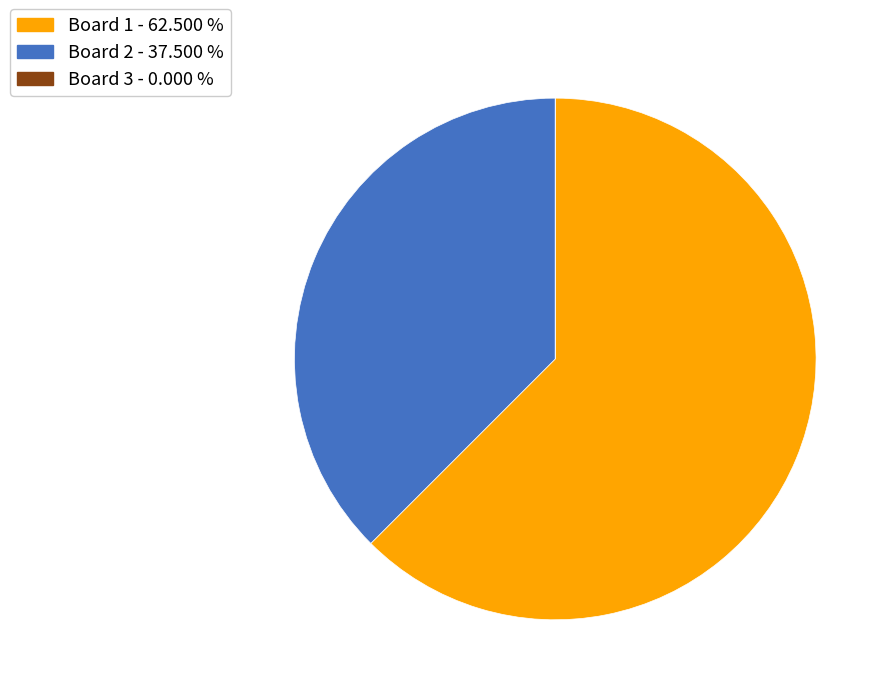

Which slice is the largest?

Board 1